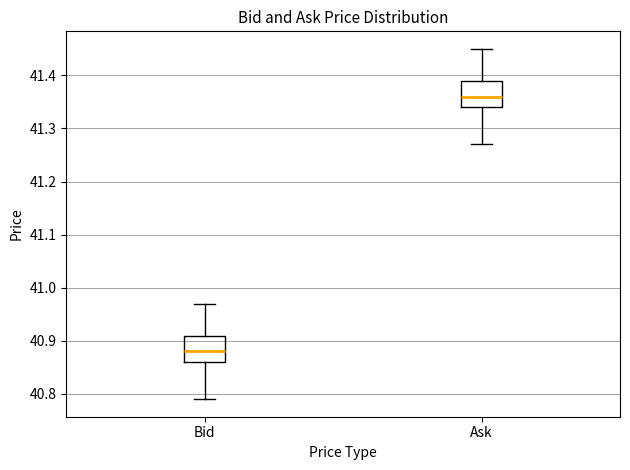

Reading left to right, transcribe this box plot: for each box, give where its median line is, the range the box spans, and where its two whiskers end, as read against the y-axis. The values are not printed on the chart, so give them approximately, as read against the axis.

Bid: median 40.88, box 40.86 to 40.91, whiskers 40.79 to 40.97
Ask: median 41.36, box 41.34 to 41.39, whiskers 41.27 to 41.45